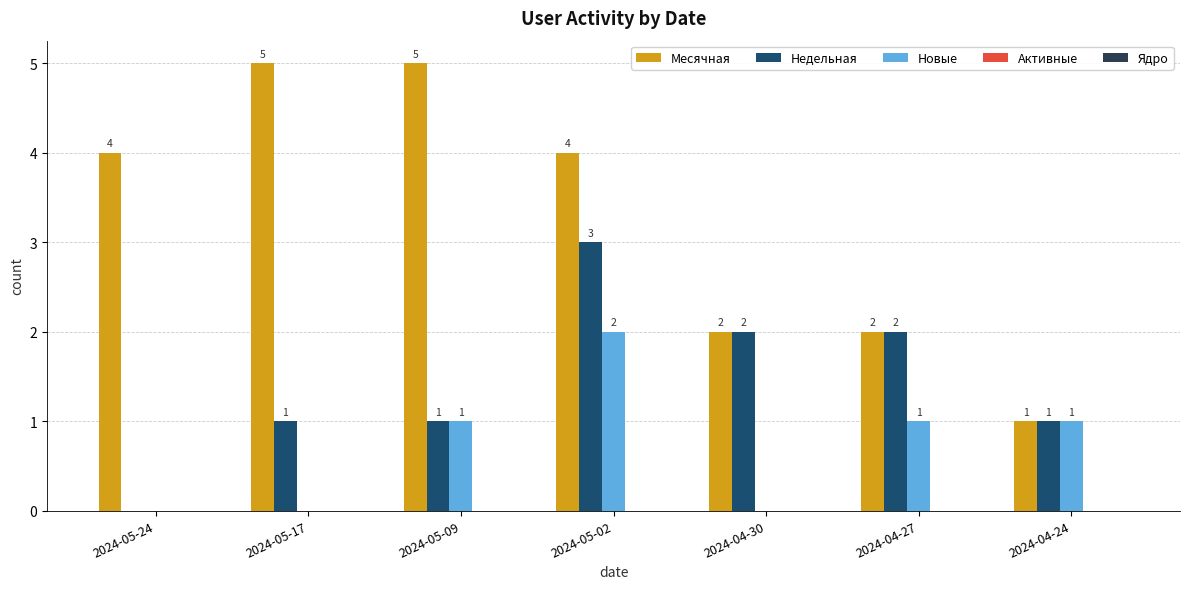

How many distinct data groups are displayed?

3